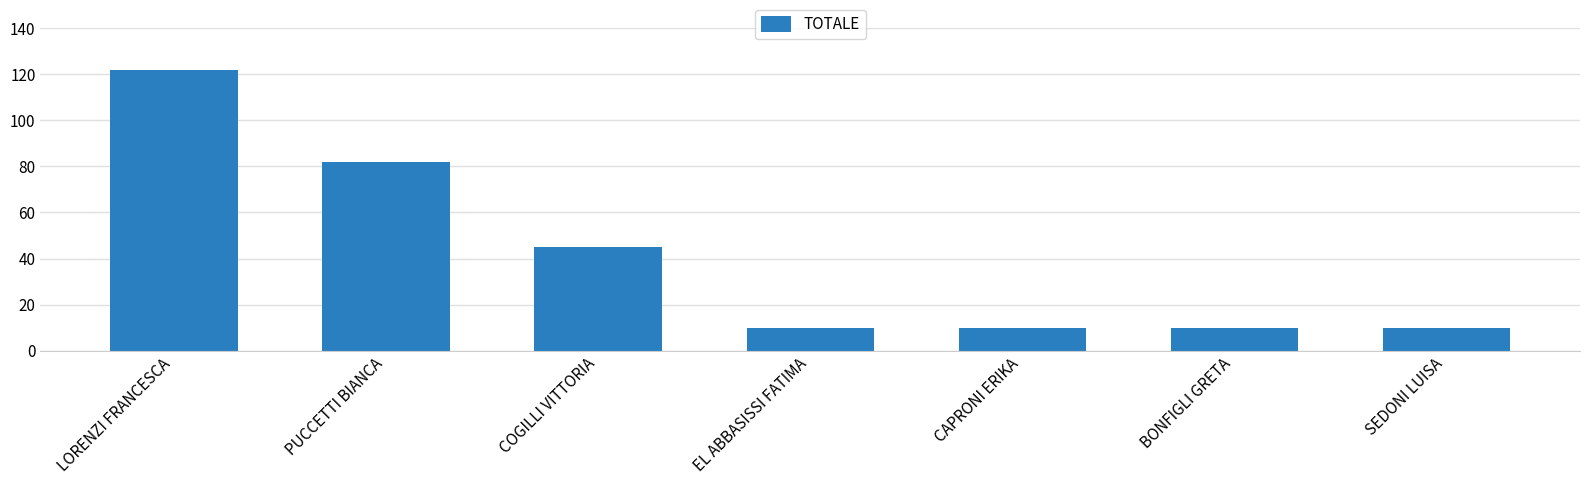

What is the maximum value shown in the chart?

122